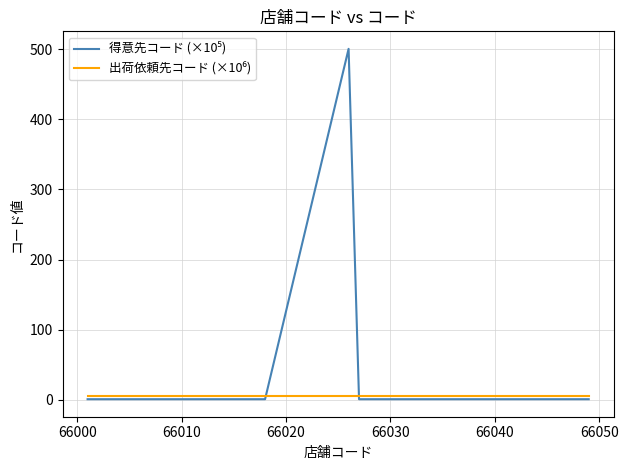

What is the maximum value shown in the chart?

500.3